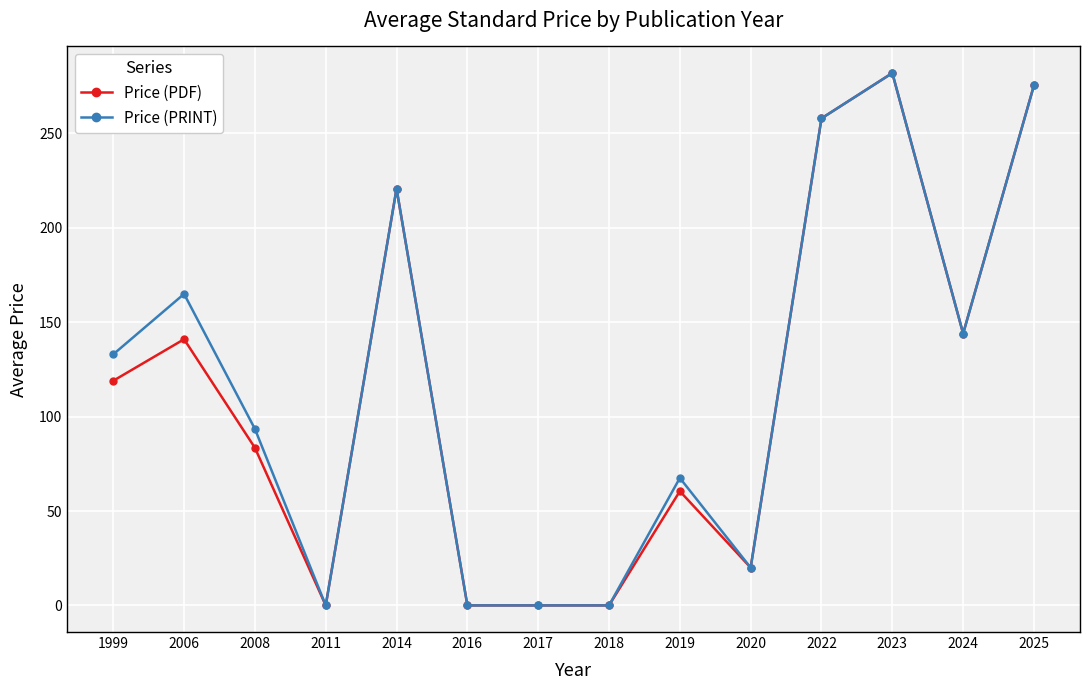

Reading right to left, what are all the values shown in this chart?

Price (PDF): 2025=275.5	2024=144.0	2023=282.0	2022=258.0	2020=20.0	2019=60.5	2018=0.0	2017=0.0	2016=0.0	2014=220.8	2011=0.0	2008=83.5	2006=141.0	1999=119.0
Price (PRINT): 2025=275.5	2024=144.0	2023=282.0	2022=258.0	2020=20.0	2019=67.5	2018=0.0	2017=0.0	2016=0.0	2014=220.8	2011=0.0	2008=93.5	2006=165.0	1999=133.0